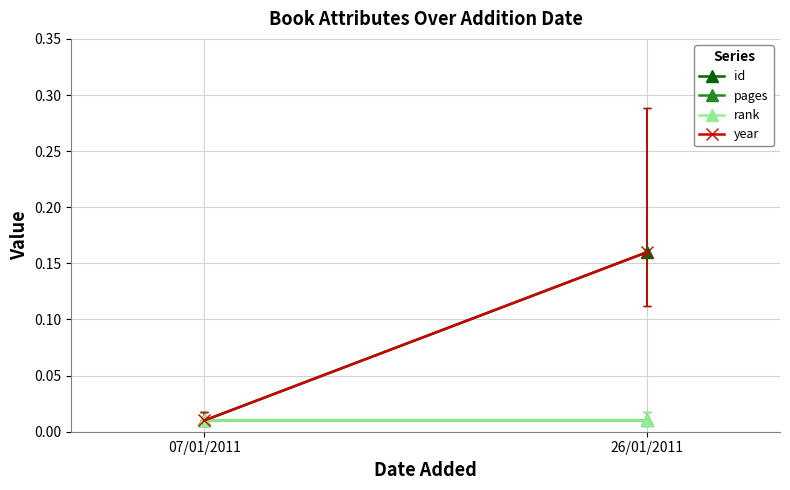

Between 07/01/2011 and 26/01/2011, which is larger?

26/01/2011